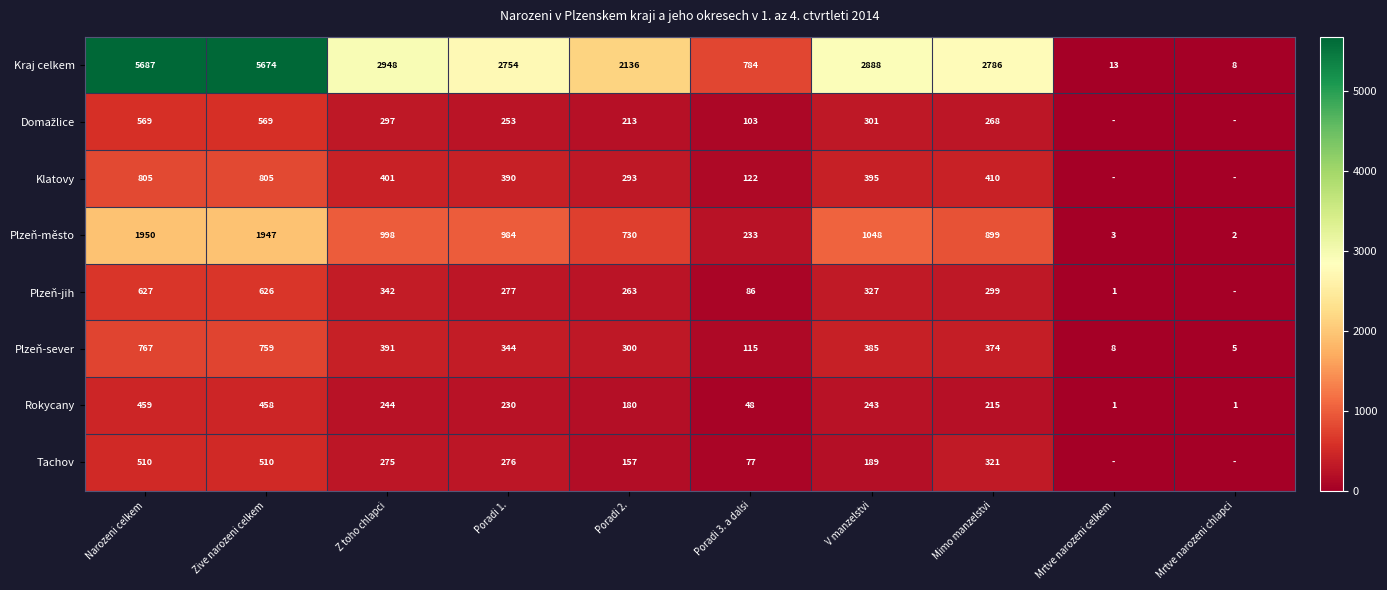

List the labels in order of Kraj celkem value, smallest first.

Mrtve narozeni chlapci, Mrtve narozeni celkem, Poradi 3. a dalsi, Poradi 2., Poradi 1., Mimo manzelstvi, V manzelstvi, Z toho chlapci, Zive narozeni celkem, Narozeni celkem